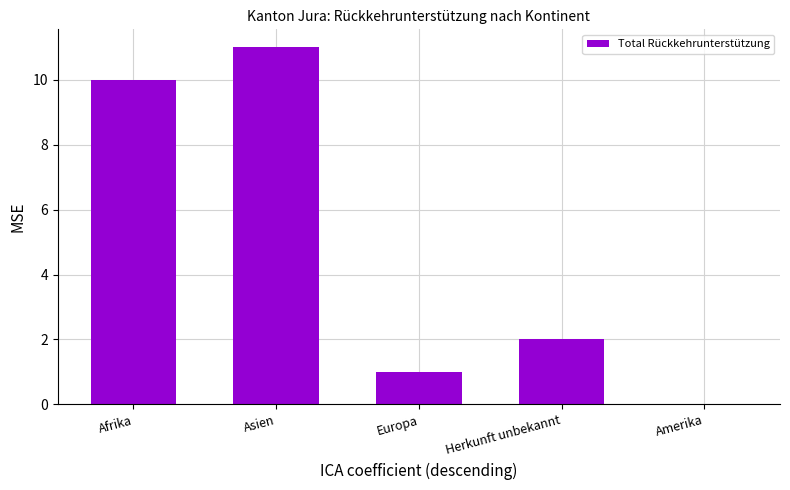

What is the greatest value displayed?

11